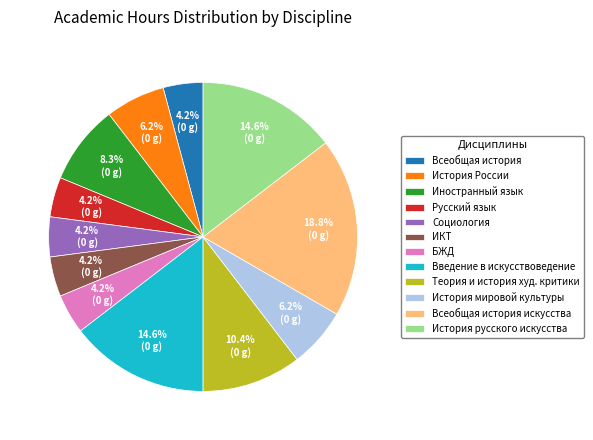

What is the largest slice in the pie chart?

Всеобщая история искусства